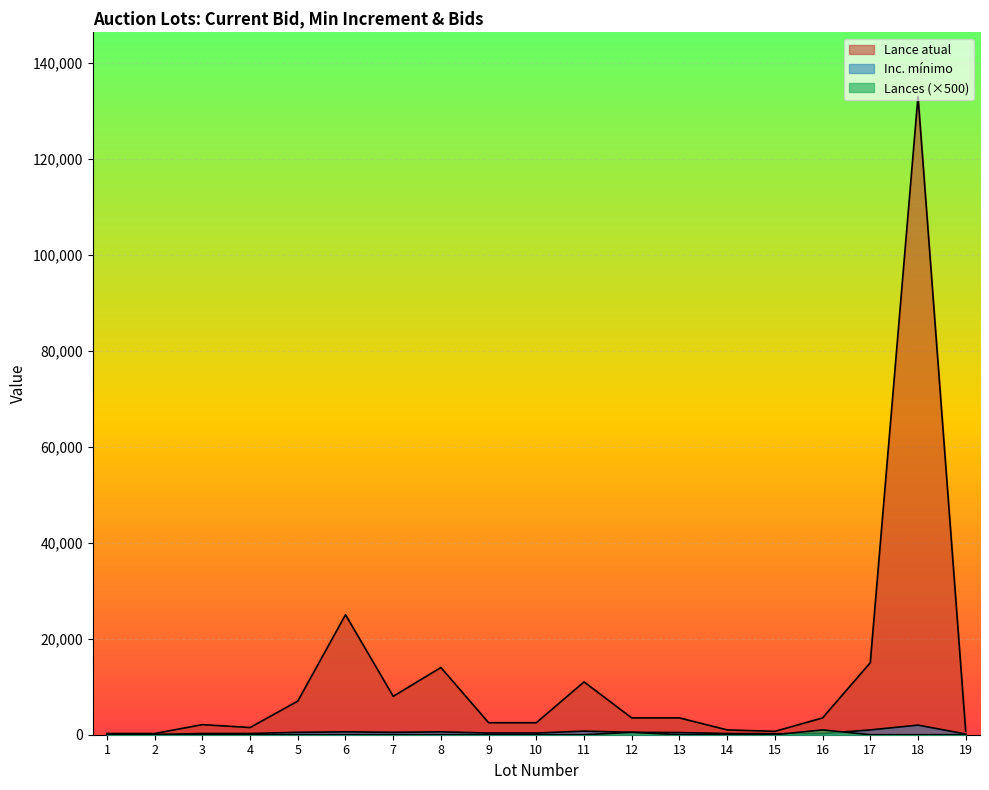

At which label does Inc. mínimo reach its minimum?

1